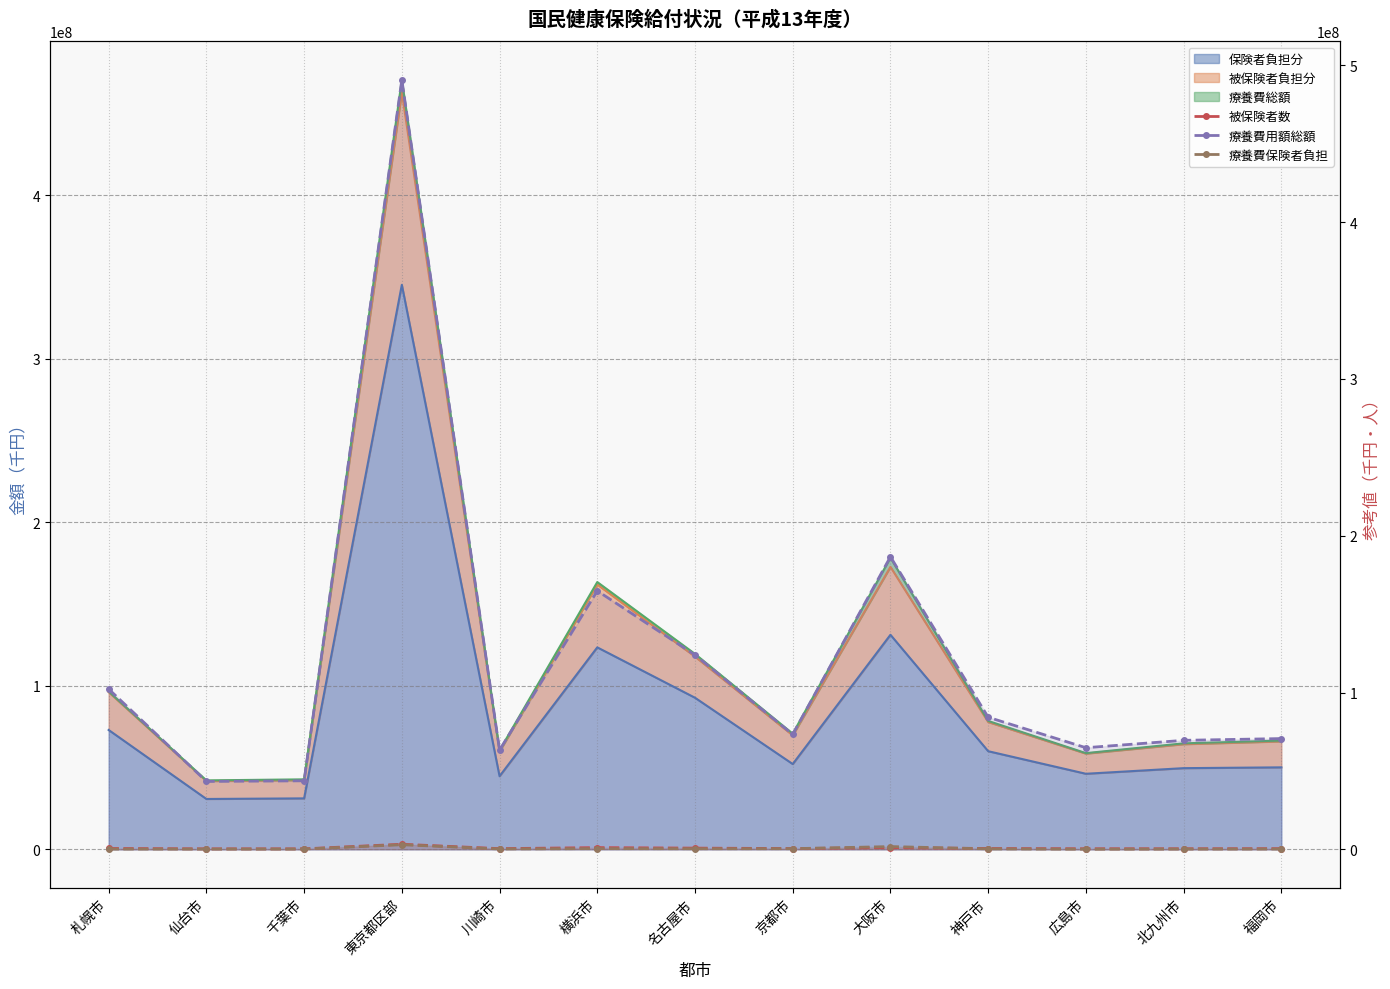

True or false: 療養費用額総額 has a value of 116957748 at 京都市.

False